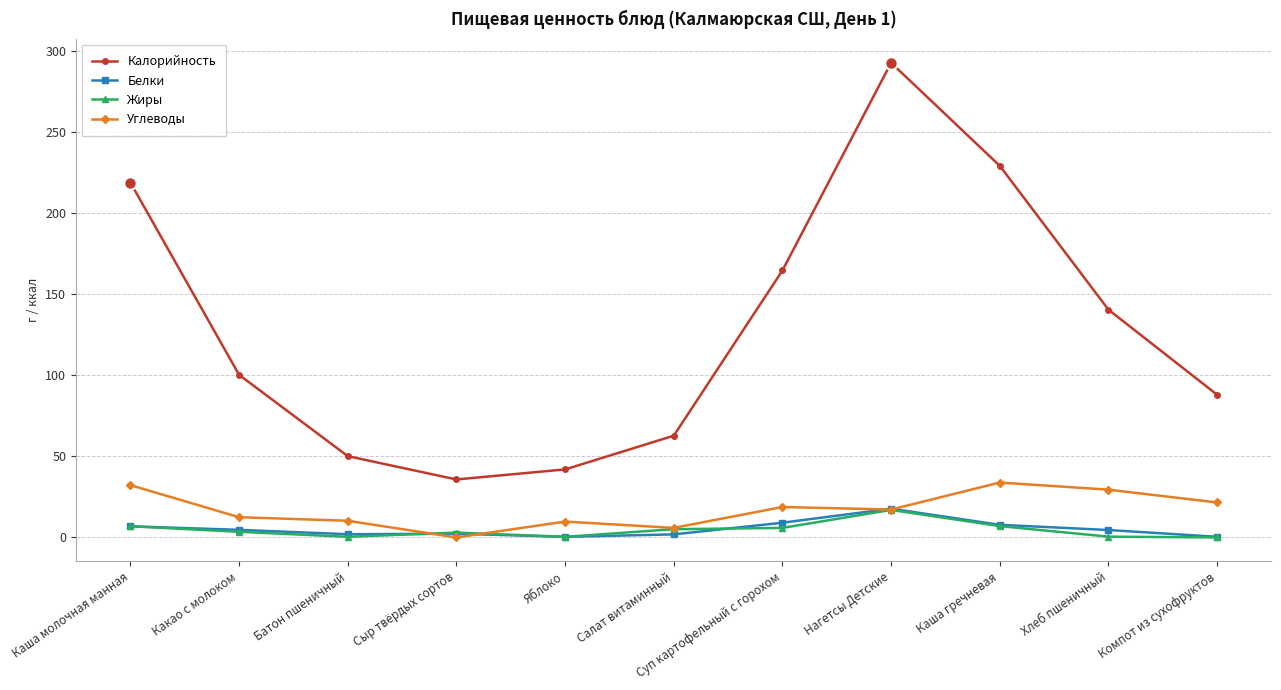

Where do Углеводы and Жиры first cross each other?

Батон пшеничный and Сыр твёрдых сортов